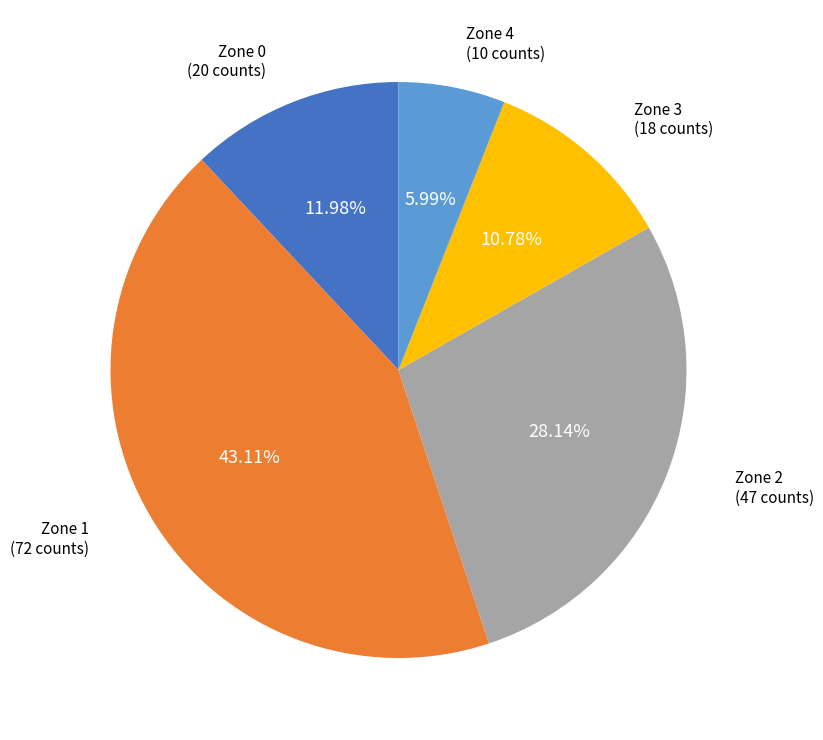

Is there any slice that represents more than half of the pie?

No